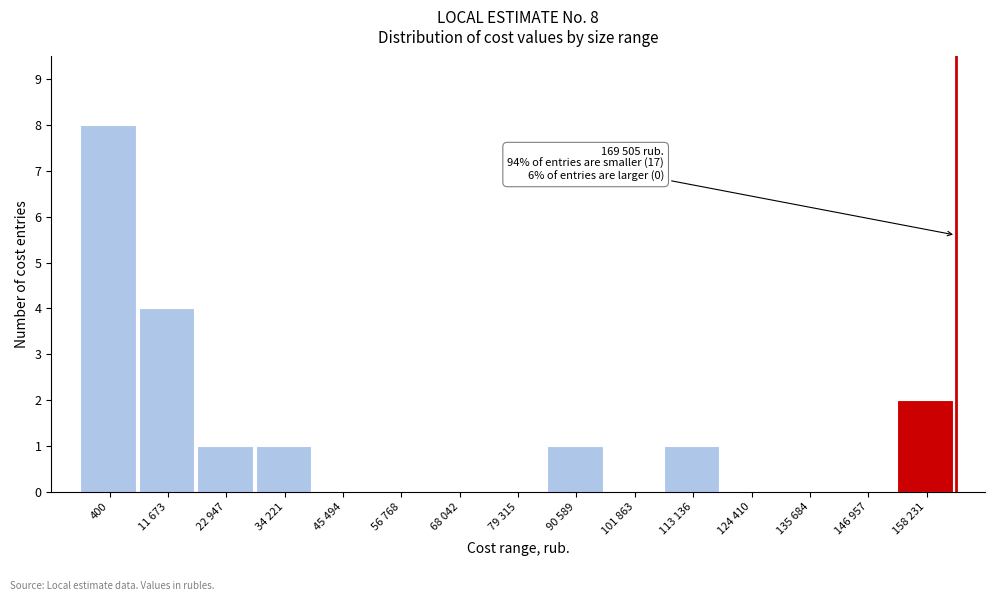

Reading right to left, what are all the values shown in this chart?

158 231=2	146 957=0	135 684=0	124 410=0	113 136=1	101 863=0	90 589=1	79 315=0	68 042=0	56 768=0	45 494=0	34 221=1	22 947=1	11 673=4	400=8